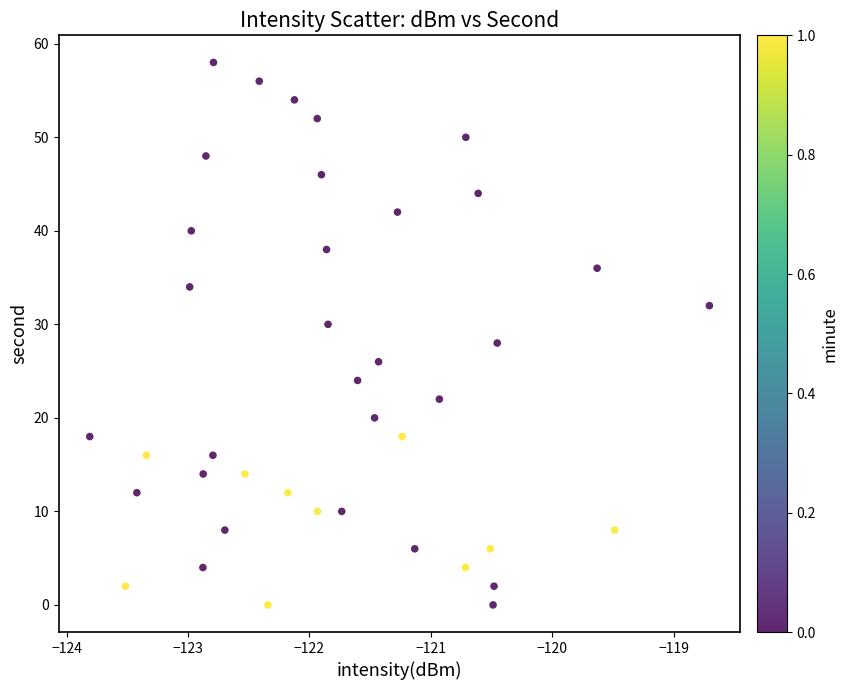

What is the range of Y values (max minus min)?

58